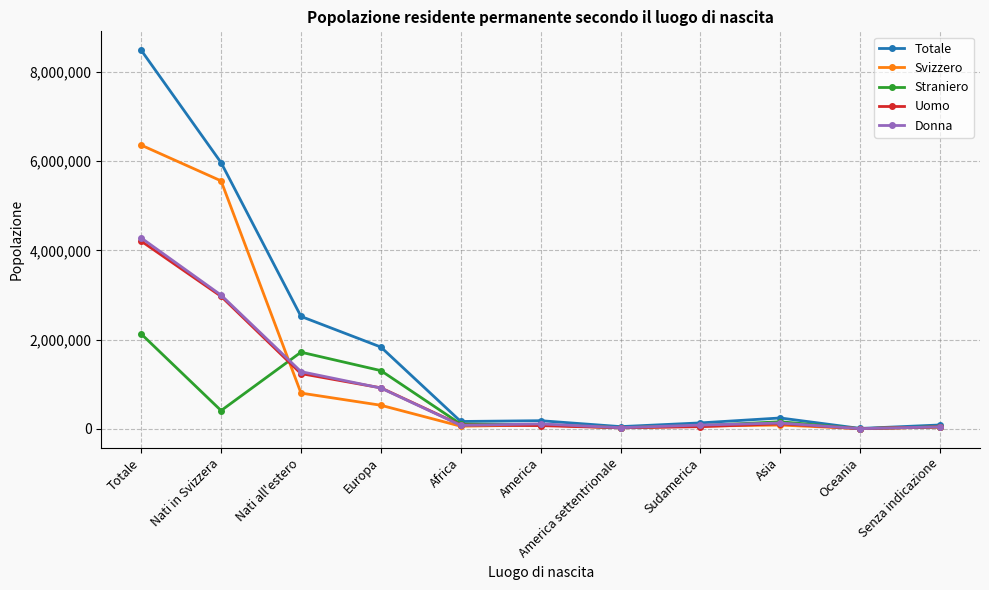

How many distinct data groups are displayed?

5